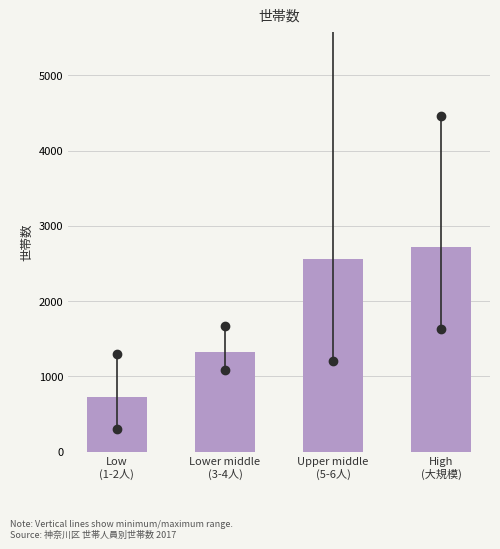

Reading left to right, list all the values displayed in this chart.

727.2	1317.8	2554.6	2713.5